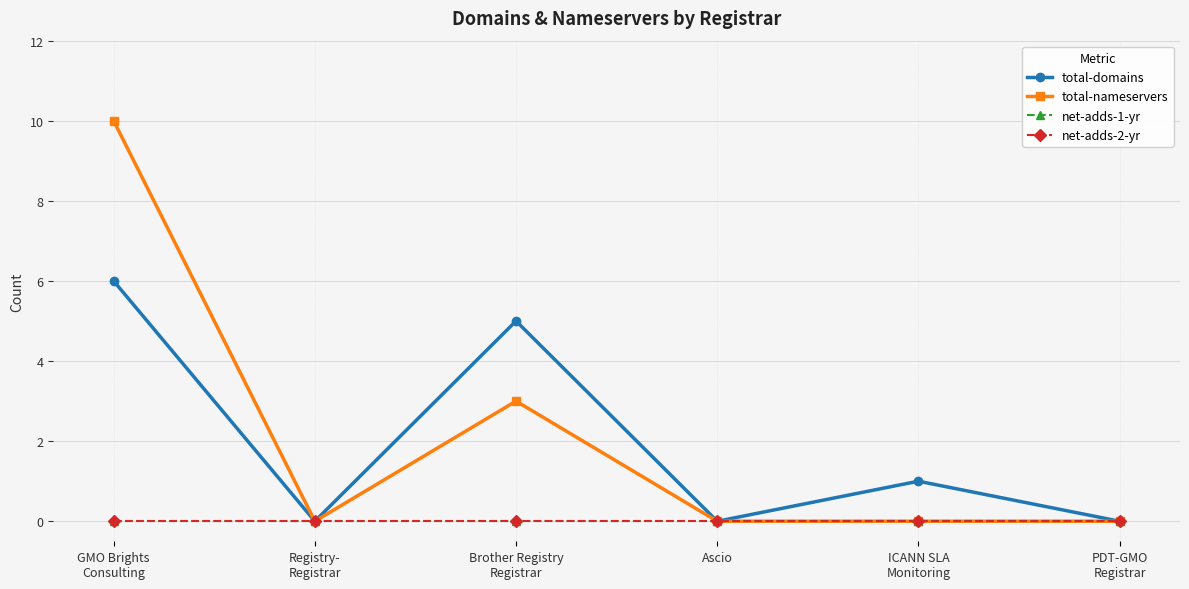

Does the chart have visible grid lines?

Yes